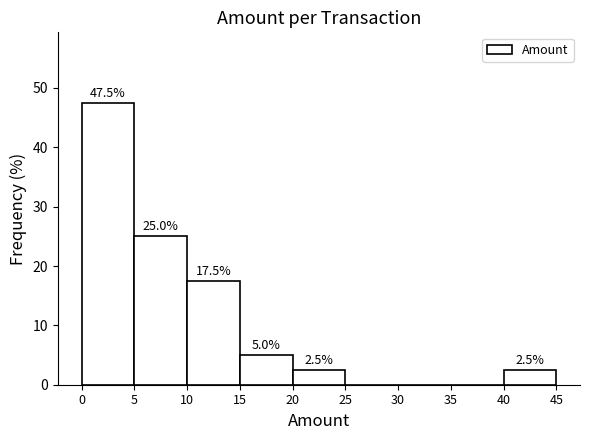

Over which range of the x-axis is the bar tallest?

0 to 5